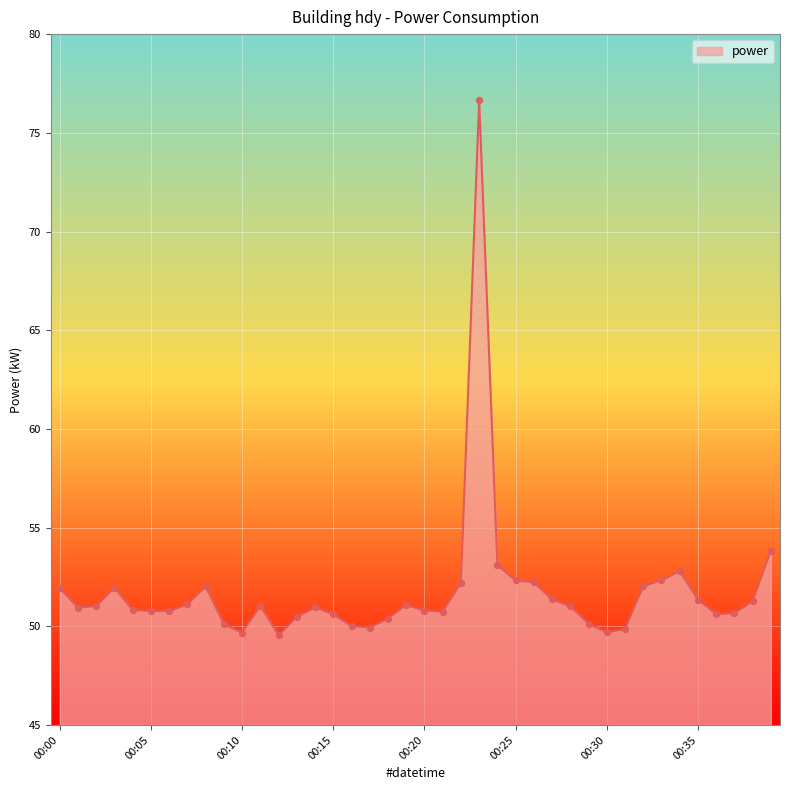

What is the maximum value shown in the chart?

76.6